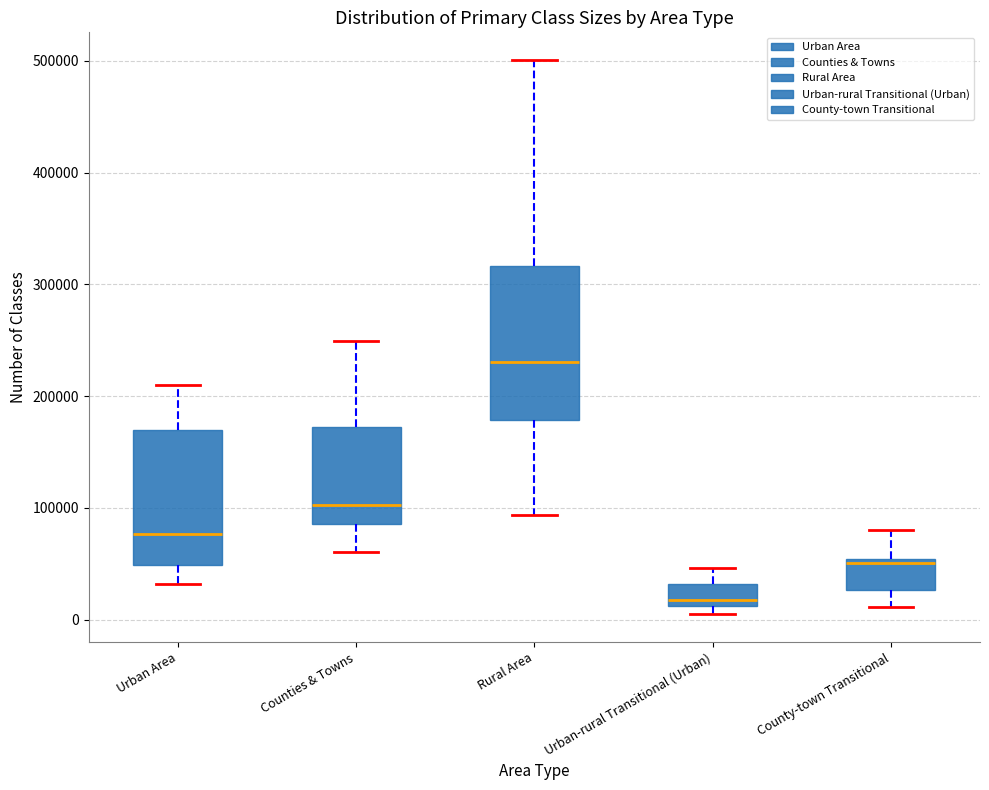

Reading left to right, transcribe this box plot: for each box, give where its median line is, the range the box spans, and where its two whiskers end, as read against the y-axis. The values are not printed on the chart, so give them approximately, as read against the axis.

Urban Area: median 80000, box 50000 to 170000, whiskers 30000 to 210000
Counties & Towns: median 100000, box 90000 to 170000, whiskers 60000 to 250000
Rural Area: median 230000, box 180000 to 320000, whiskers 90000 to 500000
Urban-rural Transitional (Urban): median 20000, box 10000 to 30000, whiskers 0 to 50000
County-town Transitional: median 50000 (just below the box's upper edge), box 30000 to 50000, whiskers 10000 to 80000